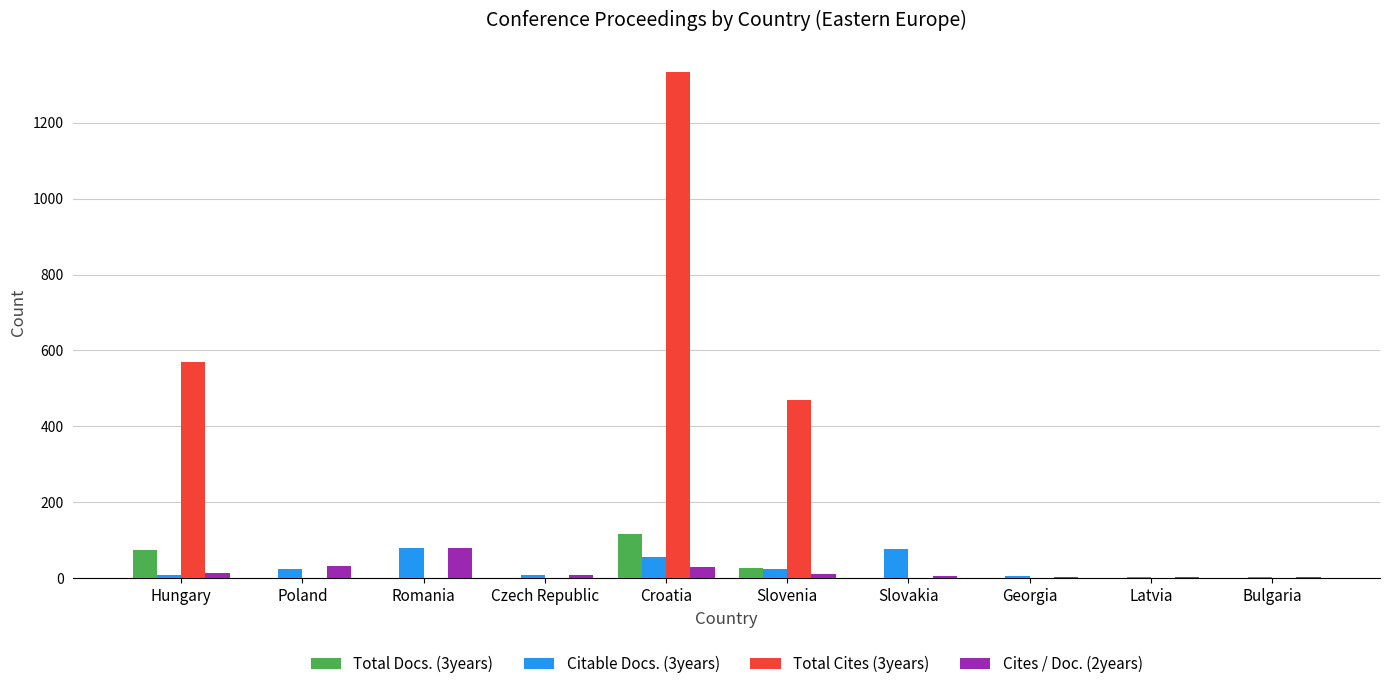

The value of Total Docs. (3years) at Slovenia is 28. True or false?

True